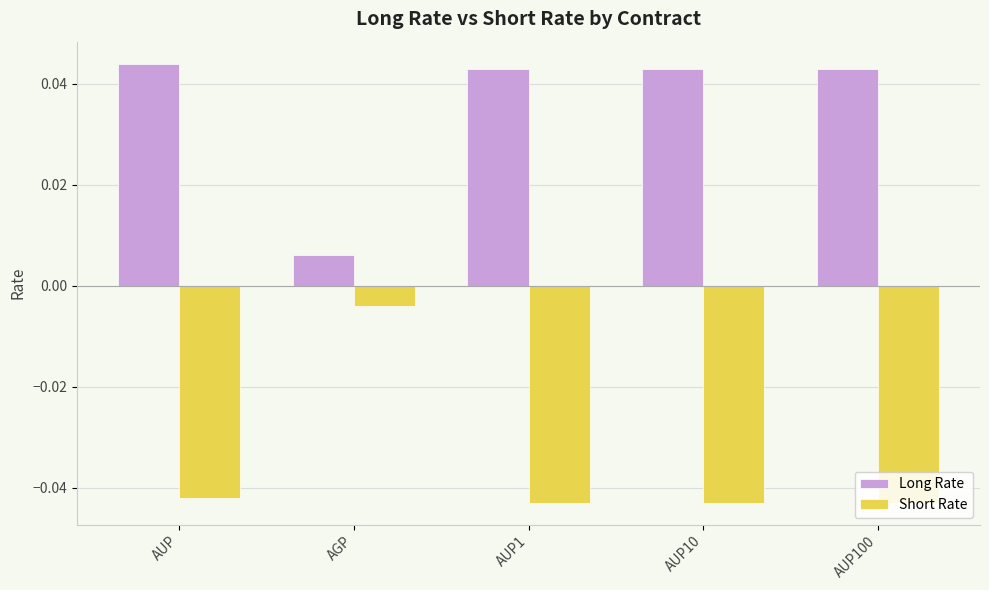

At which label is Short Rate closest to 0?

AGP